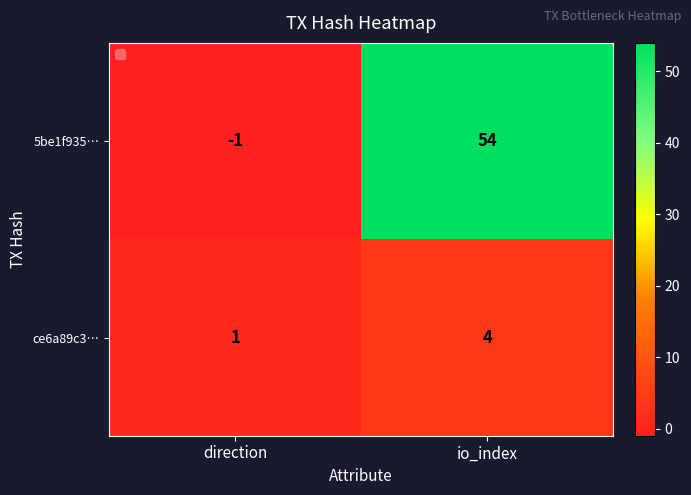

At which category does the chart reach its minimum across all series?

direction